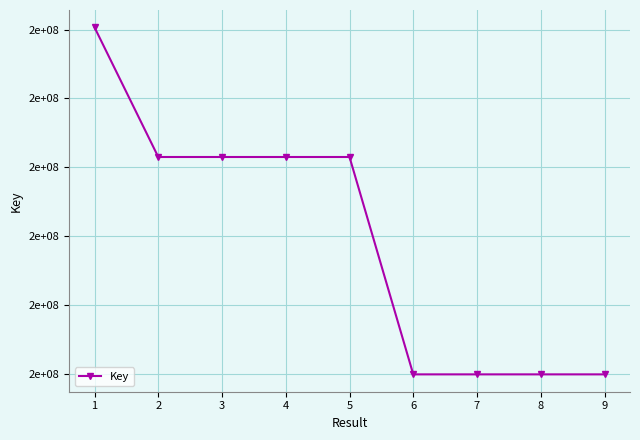

What is the value of the 8th point from the left?

194953008